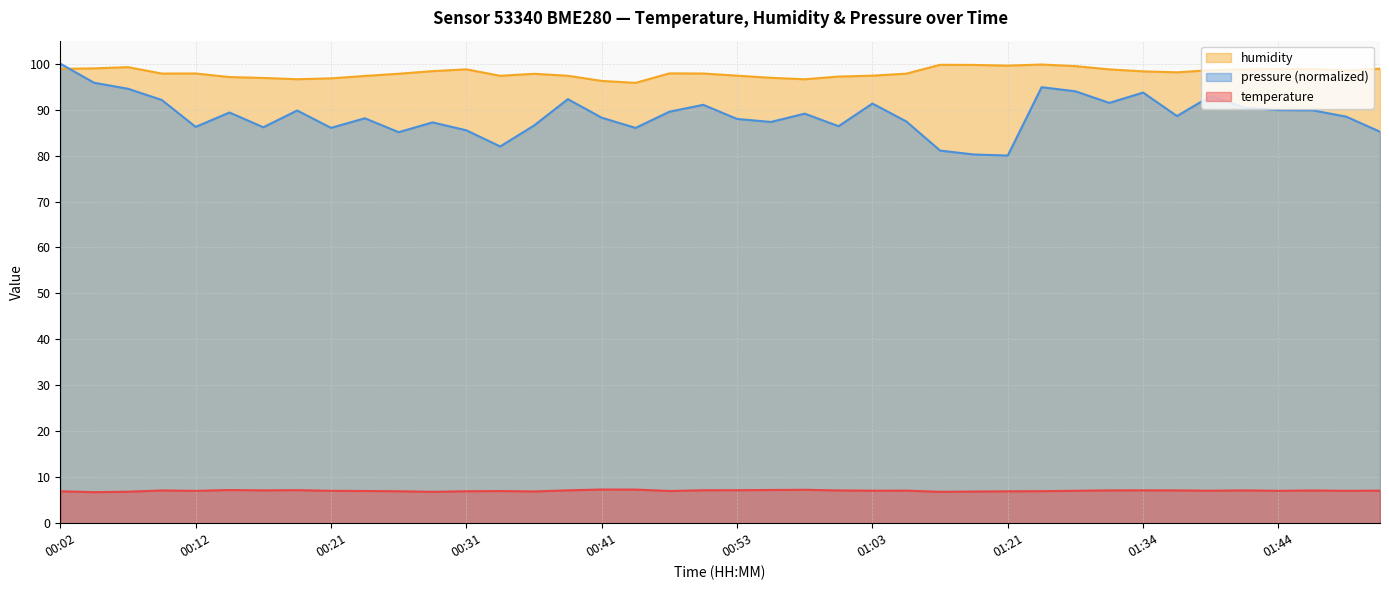

Which series has the widest spread of values?

pressure (normalized)